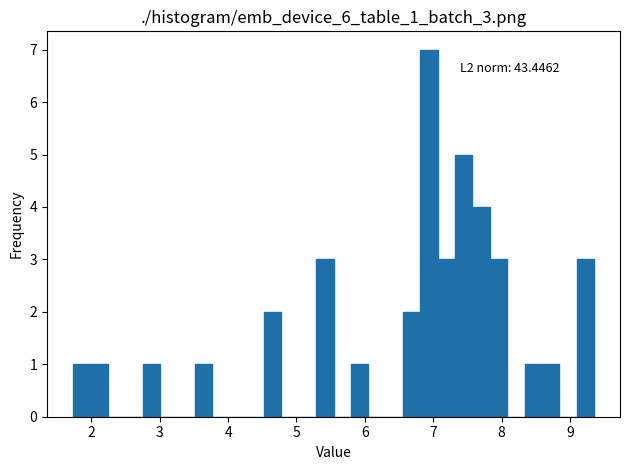

Read against the x-axis, roughly where is the centre of the tallest bar?

6.9